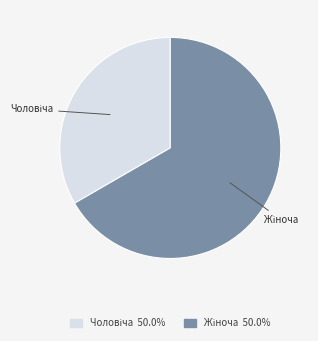

How many segments does this pie chart have?

2